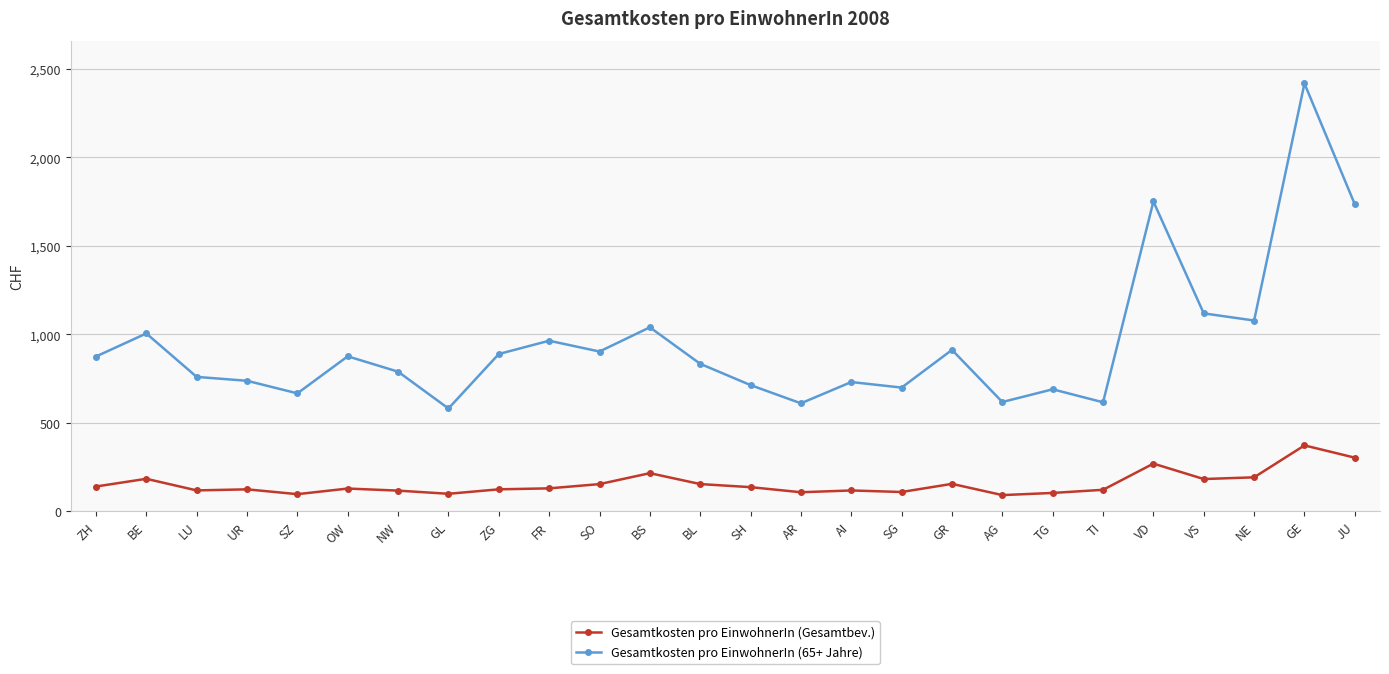

List the series in order of their peak value, lowest first.

Gesamtkosten pro EinwohnerIn (Gesamtbev.), Gesamtkosten pro EinwohnerIn (65+ Jahre)